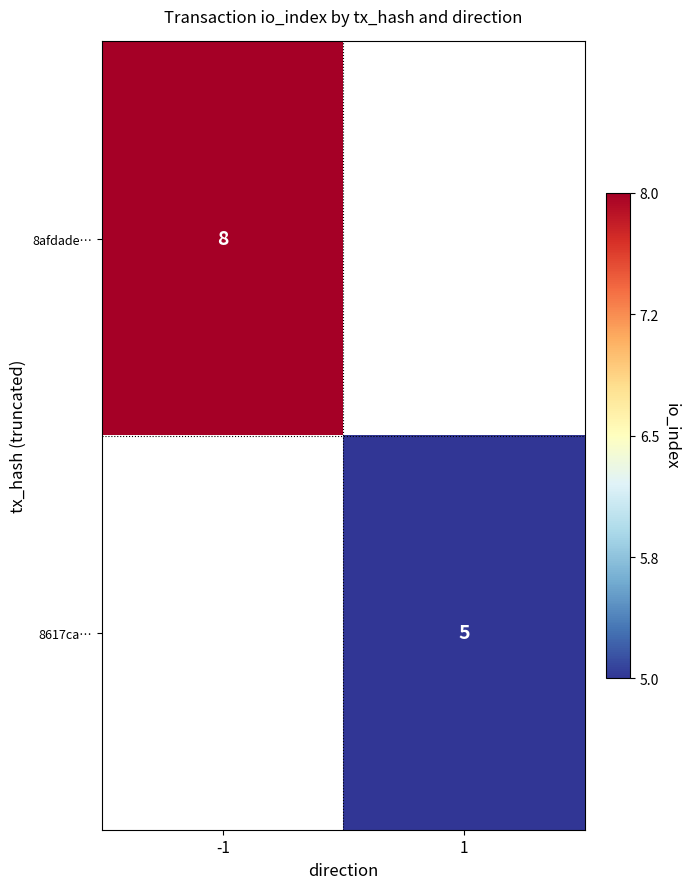

What is the greatest value displayed?

8.0